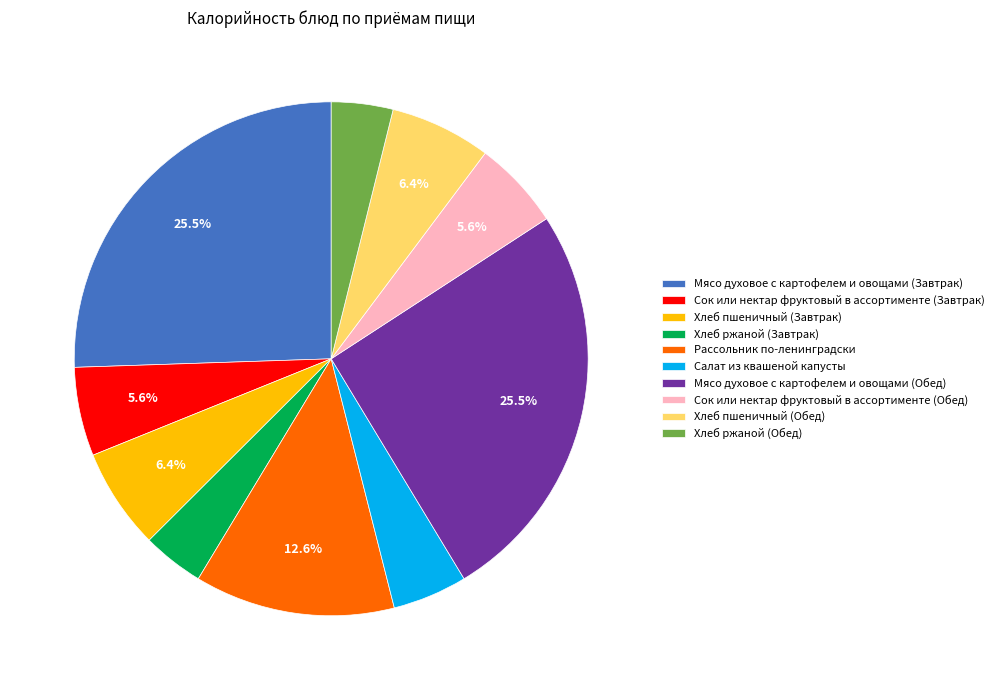

What percentage is NOT represented by Сок или нектар фруктовый в ассортименте (Завтрак)?

94.4%